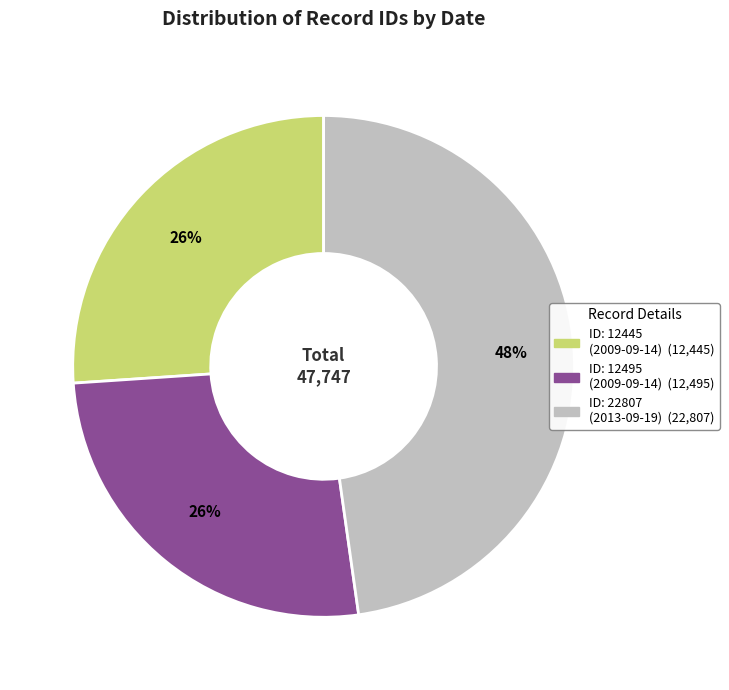

To the nearest percent, what is the average slice percentage?

33%